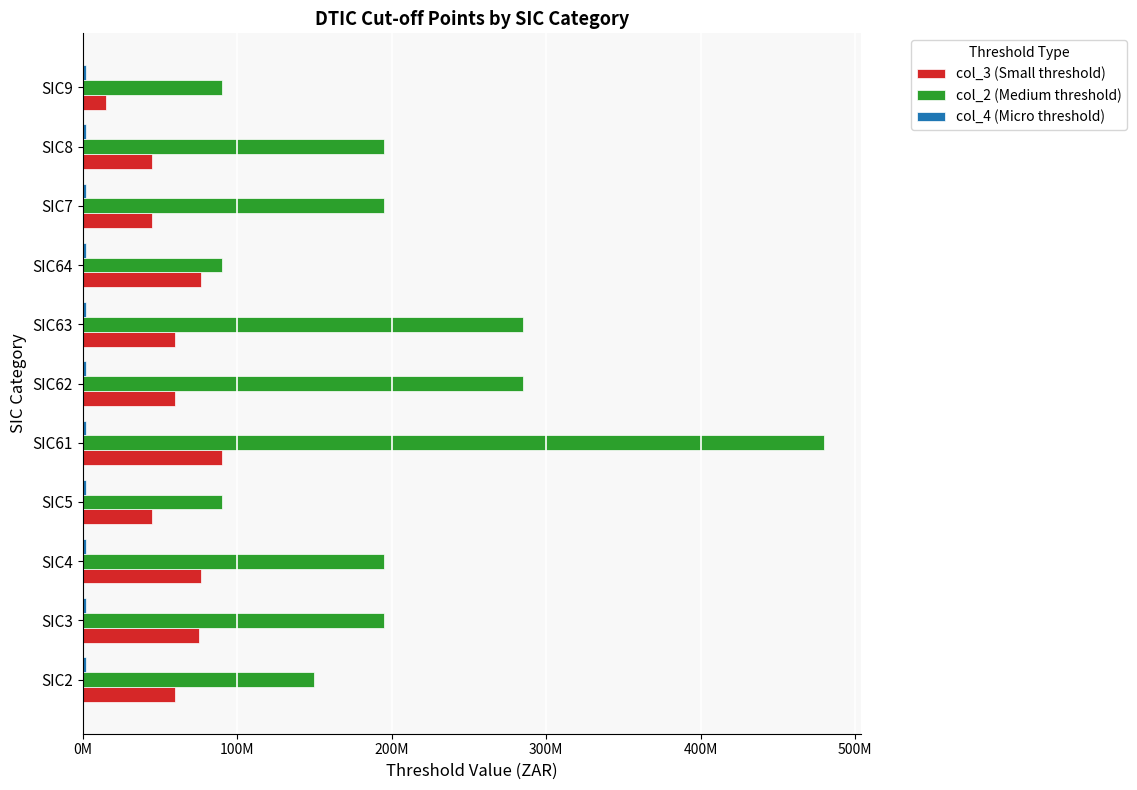

What is the difference between the second highest and minimum values in the col_3 (Small threshold) series?

61500000.0